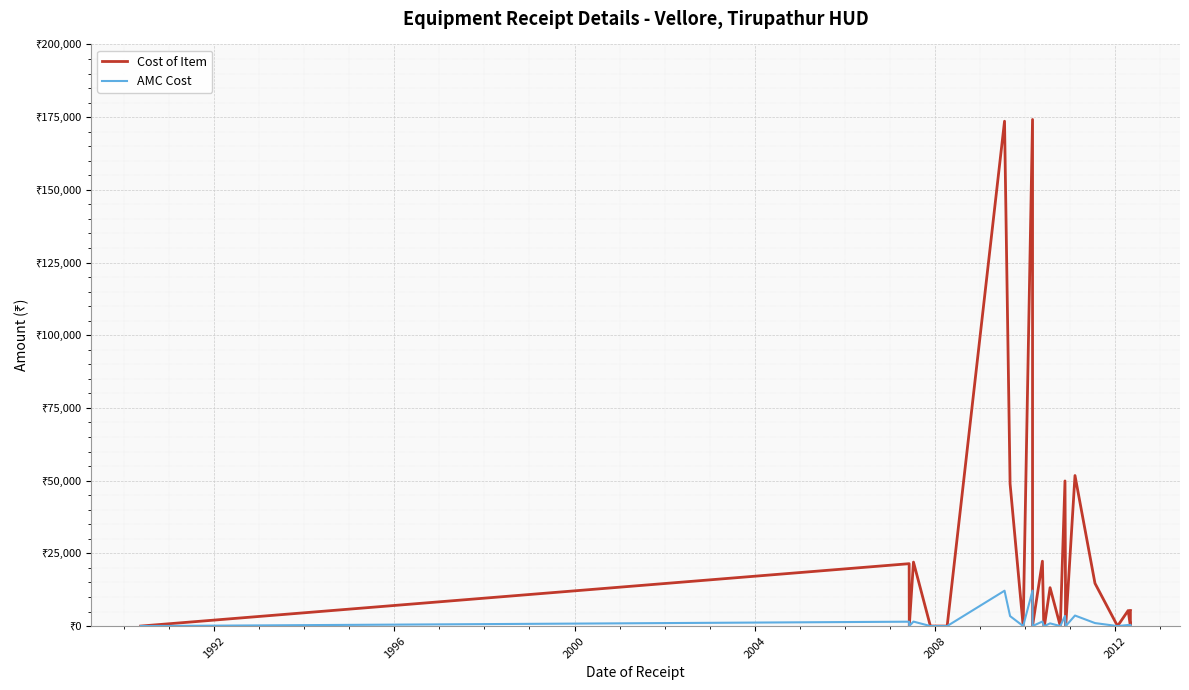

How many interior local valleys does the Cost of Item series have?

6